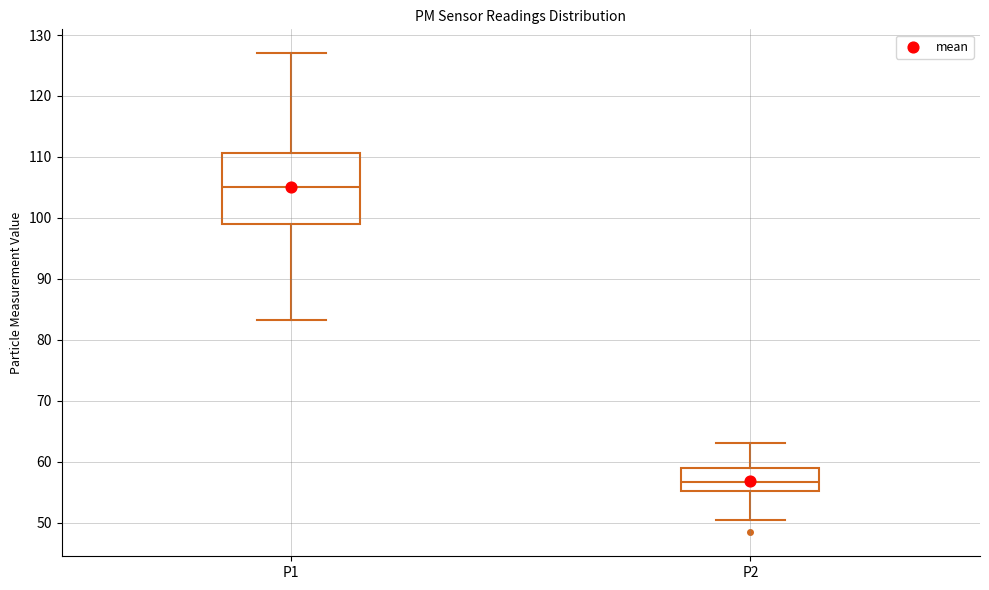

Where does the upper whisker of the box for P1 end on the y-axis? The values are not printed on the chart, so give them approximately, as read against the axis.

127